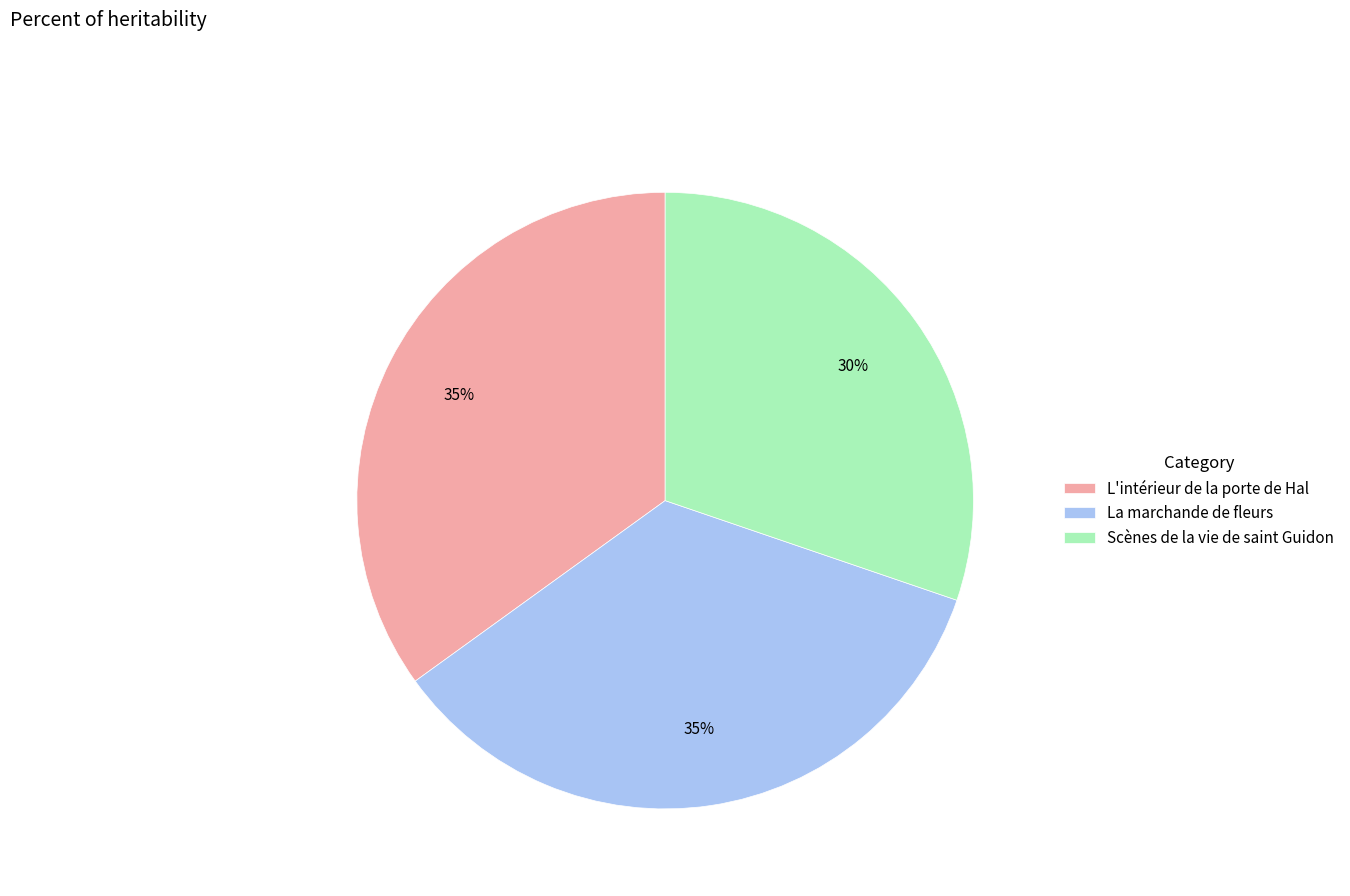

Do Scènes de la vie de saint Guidon and L'intérieur de la porte de Hal together represent more than half of the pie?

Yes